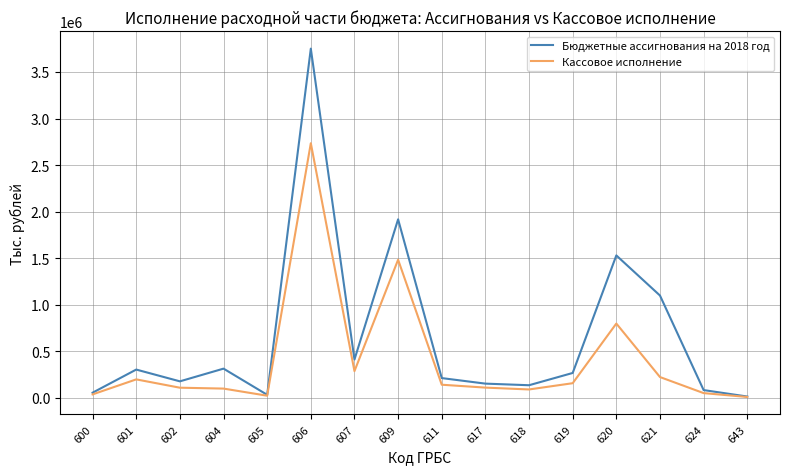

Which series has the largest range (max minus min)?

Бюджетные ассигнования на 2018 год